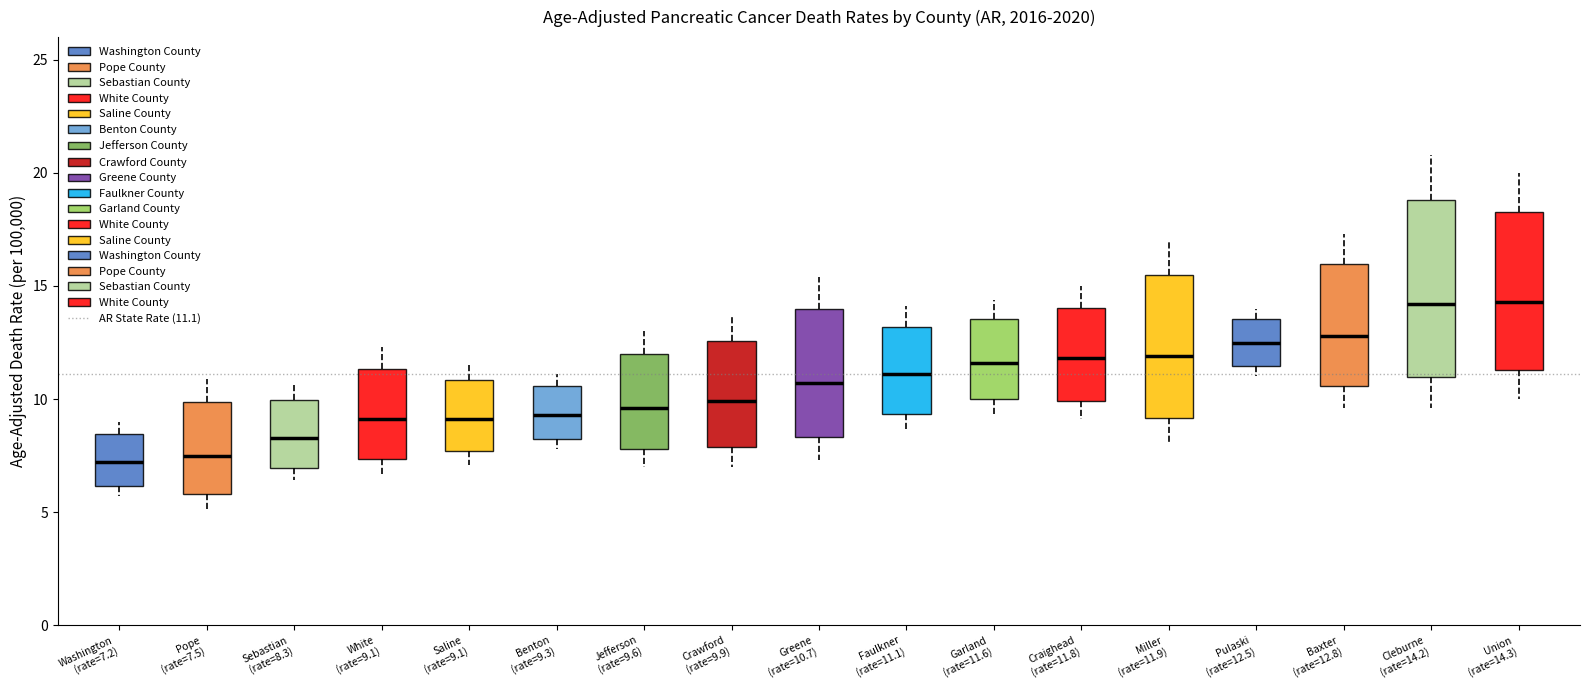

Reading left to right, transcribe this box plot: for each box, give where its median line is, the range the box spans, and where its two whiskers end, as read against the y-axis. The values are not printed on the chart, so give them approximately, as read against the axis.

Washington (rate=7.2): median 7.0, box 6.0 to 8.5, whiskers 5.5 to 9.0
Pope (rate=7.5): median 7.5, box 6.0 to 10.0, whiskers 5.0 to 11.0
Sebastian (rate=8.3): median 8.5, box 7.0 to 10.0, whiskers 6.5 to 10.5
White (rate=9.1): median 9.0, box 7.5 to 11.5, whiskers 6.5 to 12.5
Saline (rate=9.1): median 9.0, box 7.5 to 11.0, whiskers 7.0 to 11.5
Benton (rate=9.3): median 9.5, box 8.5 to 10.5, whiskers 8.0 to 11.0
Jefferson (rate=9.6): median 9.5, box 8.0 to 12.0, whiskers 7.0 to 13.0
Crawford (rate=9.9): median 10.0, box 8.0 to 12.5, whiskers 7.0 to 13.5
Greene (rate=10.7): median 10.5, box 8.5 to 14.0, whiskers 7.5 to 15.5
Faulkner (rate=11.1): median 11.0, box 9.5 to 13.0, whiskers 8.5 to 14.0
Garland (rate=11.6): median 11.5, box 10.0 to 13.5, whiskers 9.5 to 14.5
Craighead (rate=11.8): median 12.0, box 10.0 to 14.0, whiskers 9.0 to 15.0
Miller (rate=11.9): median 12.0, box 9.0 to 15.5, whiskers 8.0 to 17.0
Pulaski (rate=12.5): median 12.5, box 11.5 to 13.5, whiskers 11.0 to 14.0
Baxter (rate=12.8): median 13.0, box 10.5 to 16.0, whiskers 9.5 to 17.5
Cleburne (rate=14.2): median 14.0, box 11.0 to 19.0, whiskers 9.5 to 21.0
Union (rate=14.3): median 14.5, box 11.5 to 18.5, whiskers 10.0 to 20.0